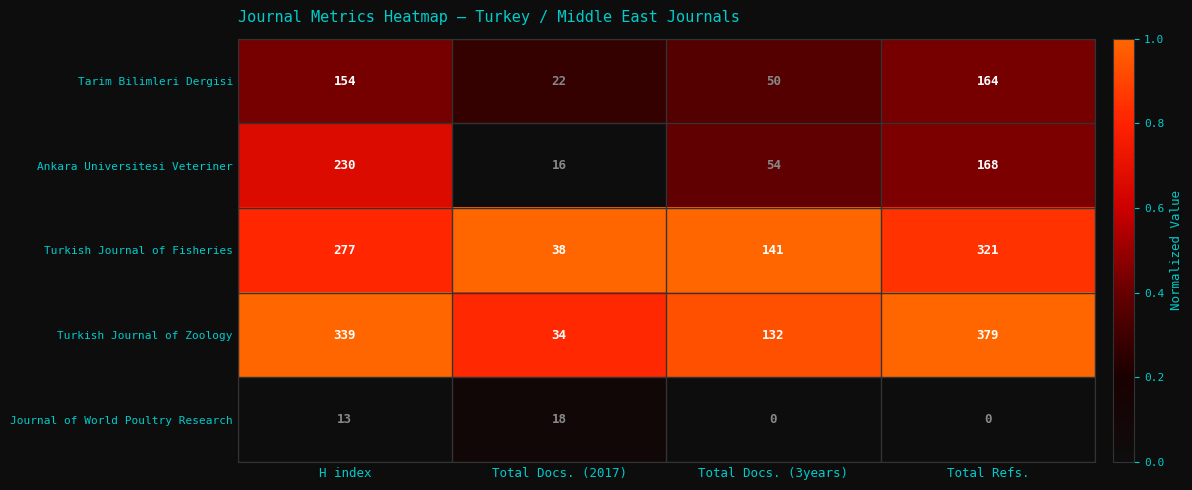

How many series are shown in this chart?

5